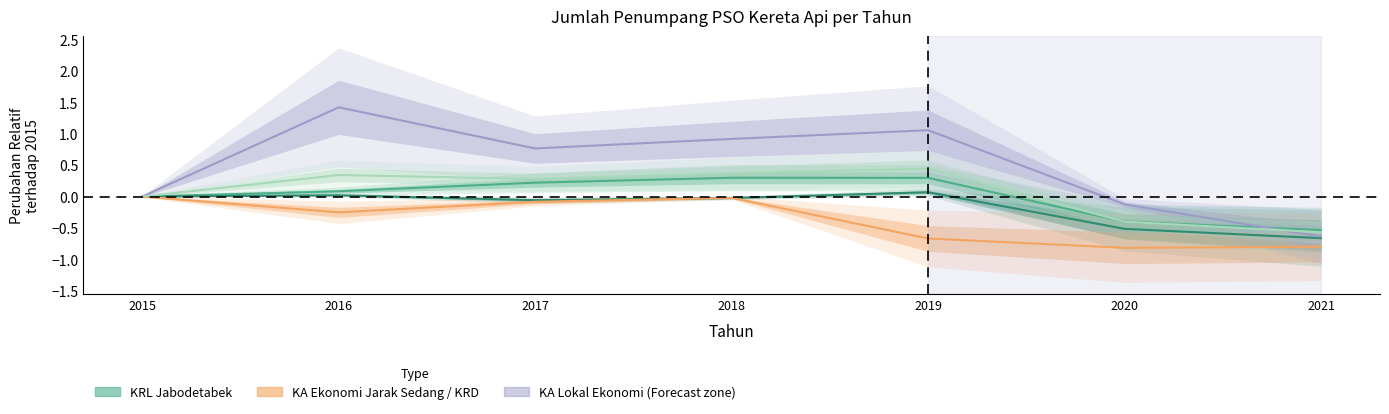

How many distinct data groups are displayed?

5